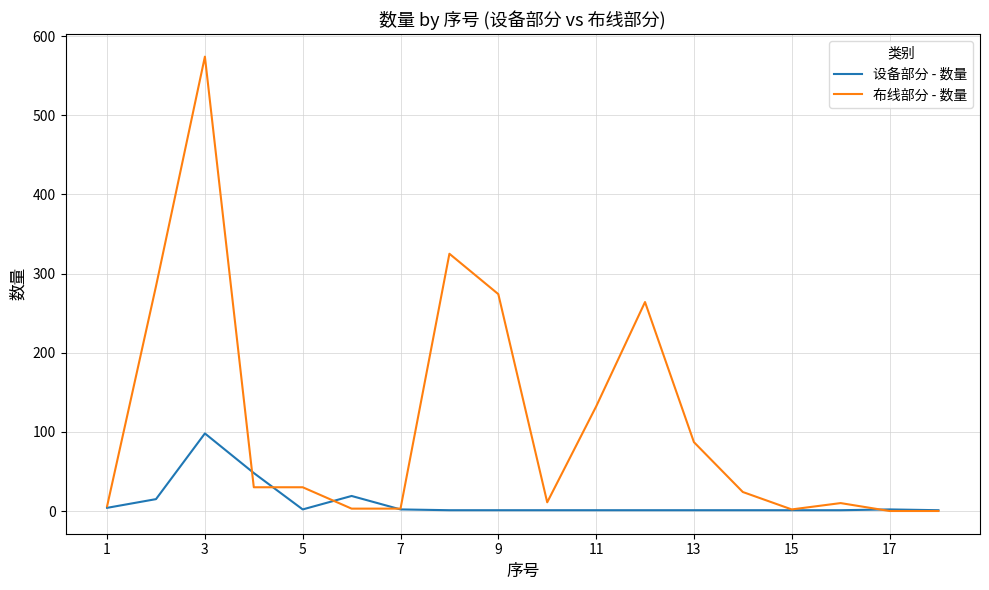

Which series has the largest range (max minus min)?

布线部分 - 数量